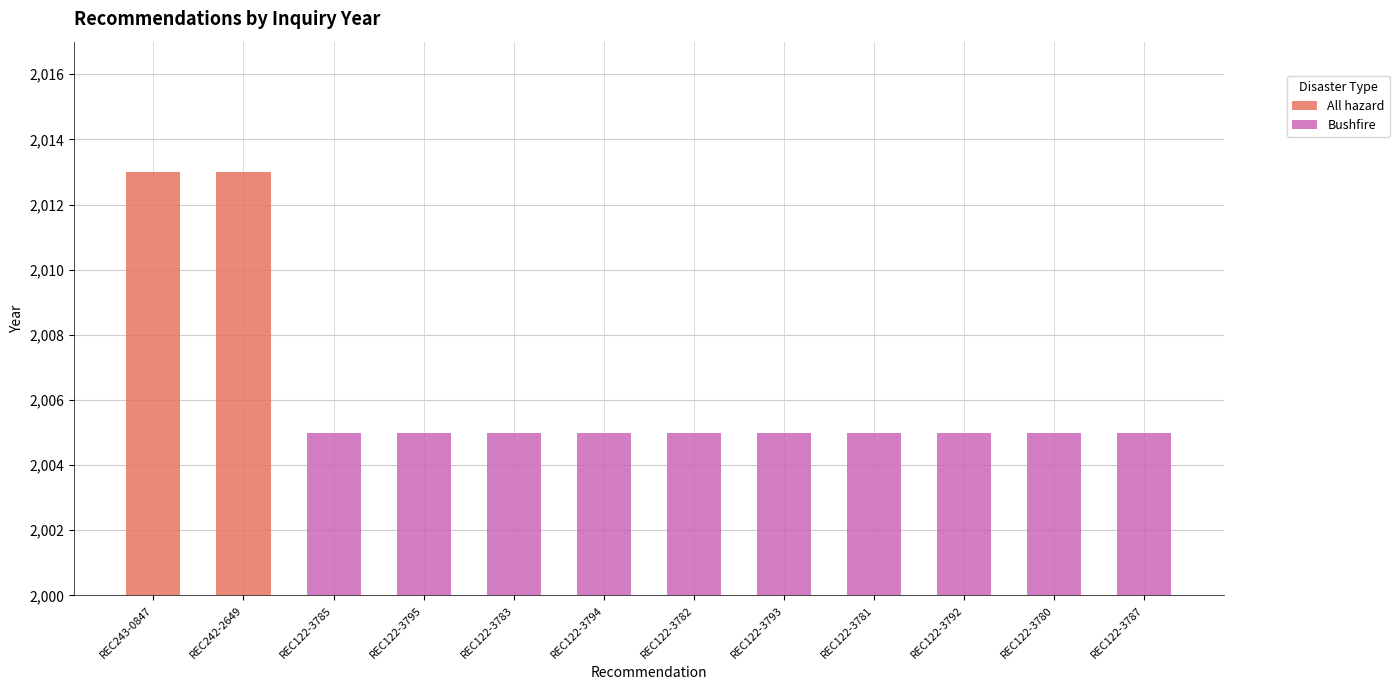

Which has a higher value, REC122-3795 or REC122-3782?

REC122-3795